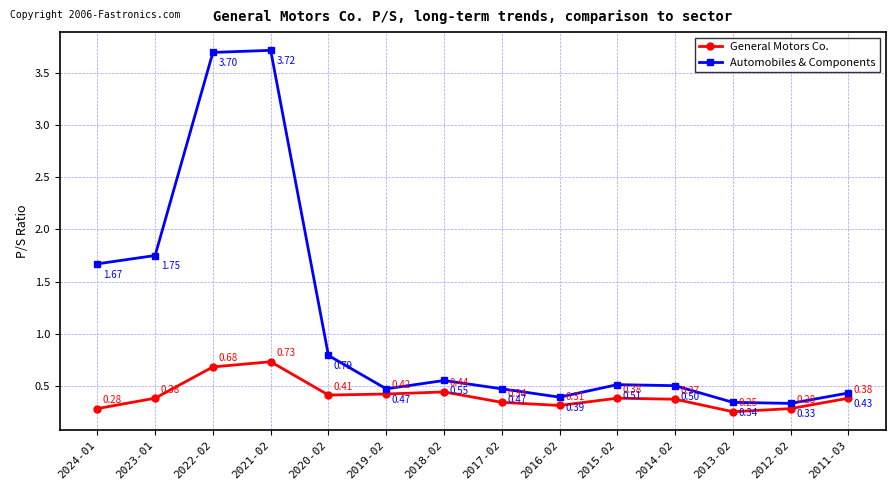

Where is the first local maximum for General Motors Co.?

2021-02